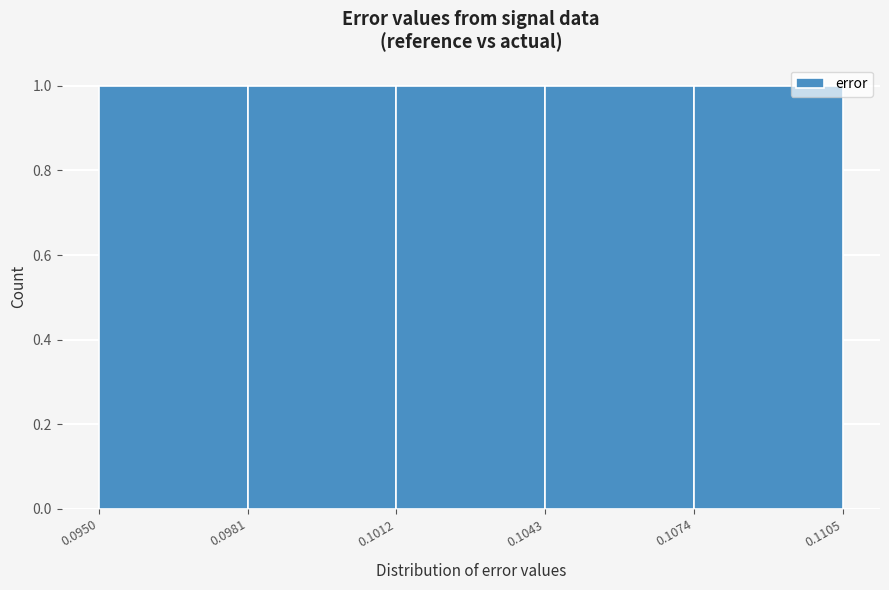

Reading left to right, transcribe this chart: for each bar, give the range it covers on the x-axis and its height. The values are not printed on the chart, so give them approximately, as read against the axis.

0.0950 to 0.0981: 1
0.0981 to 0.1012: 1
0.1012 to 0.1043: 1
0.1043 to 0.1074: 1
0.1074 to 0.1105: 1